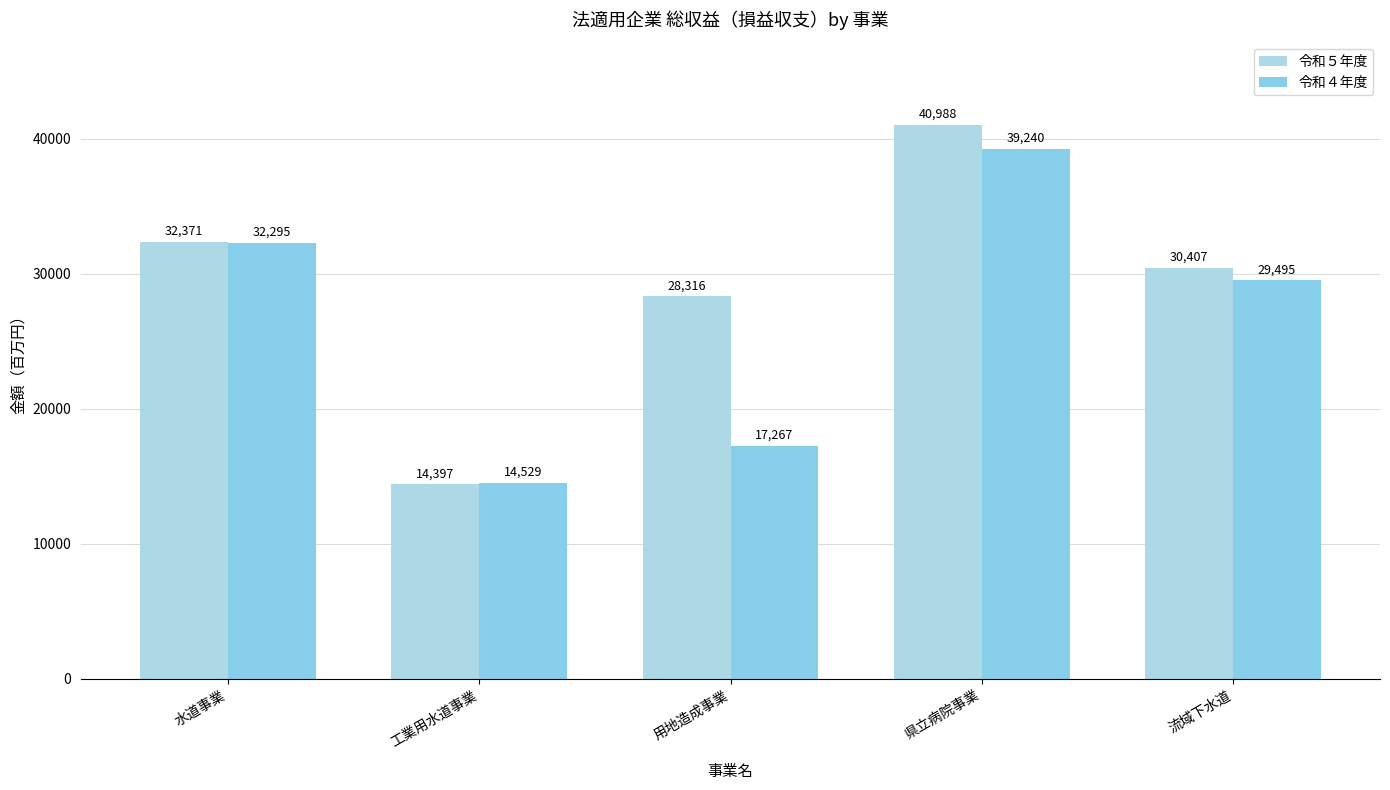

What is the spread (max minus min) of values at 流域下水道?

912